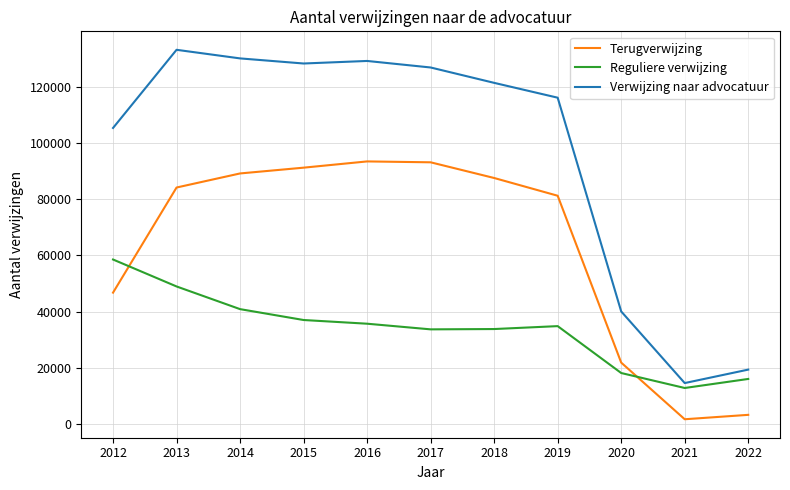

True or false: Terugverwijzing and Verwijzing naar advocatuur cross at least once.

False